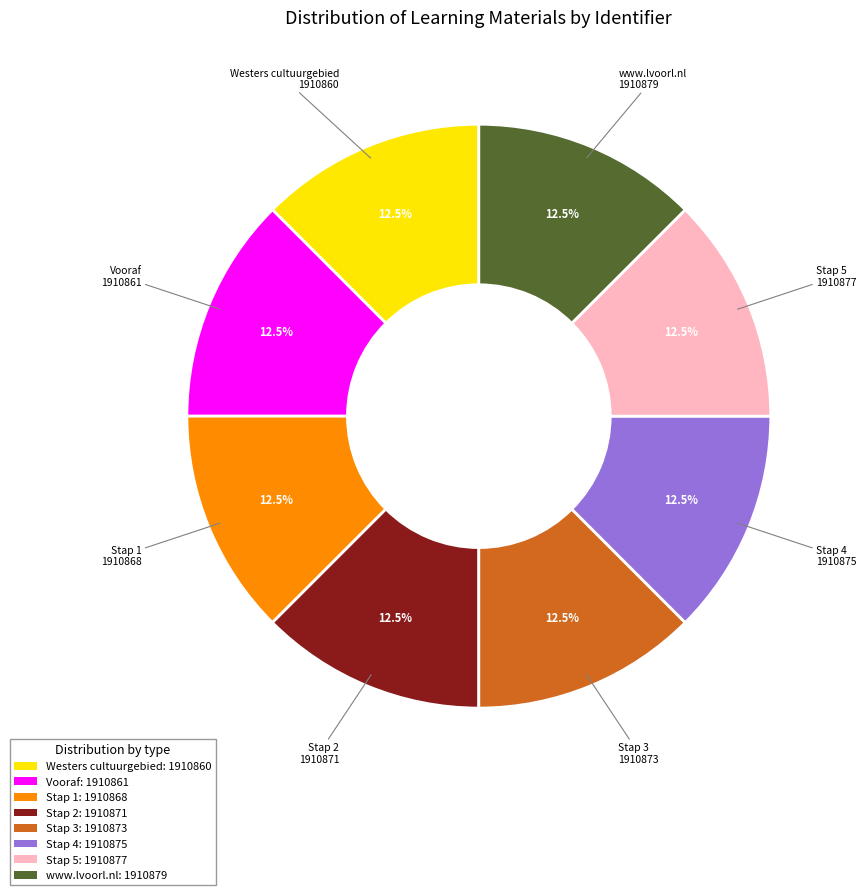

True or false: Stap 1 accounts for 27% of the total.

False